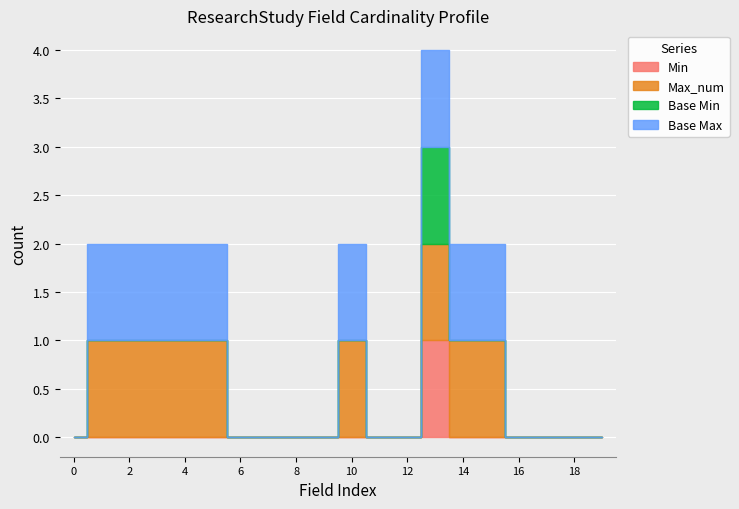

True or false: Base Max and Min intersect in this chart.

False